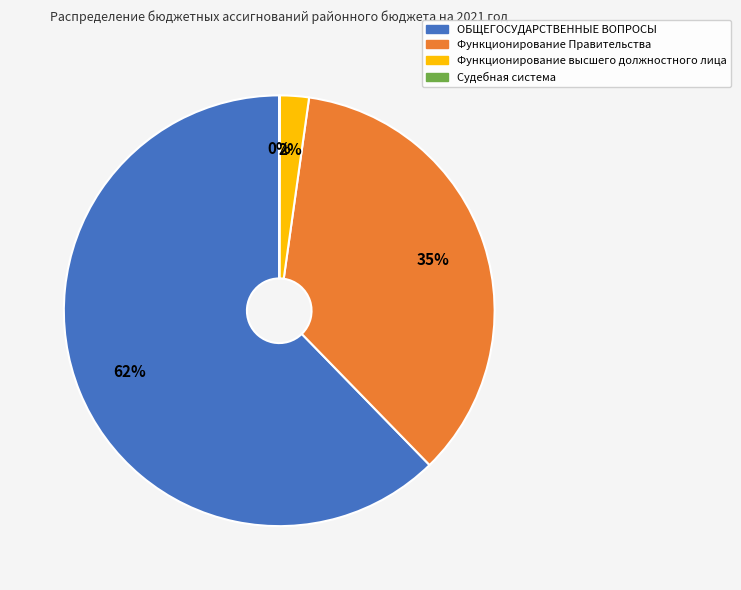

To the nearest percent, what is the average slice percentage?

25%